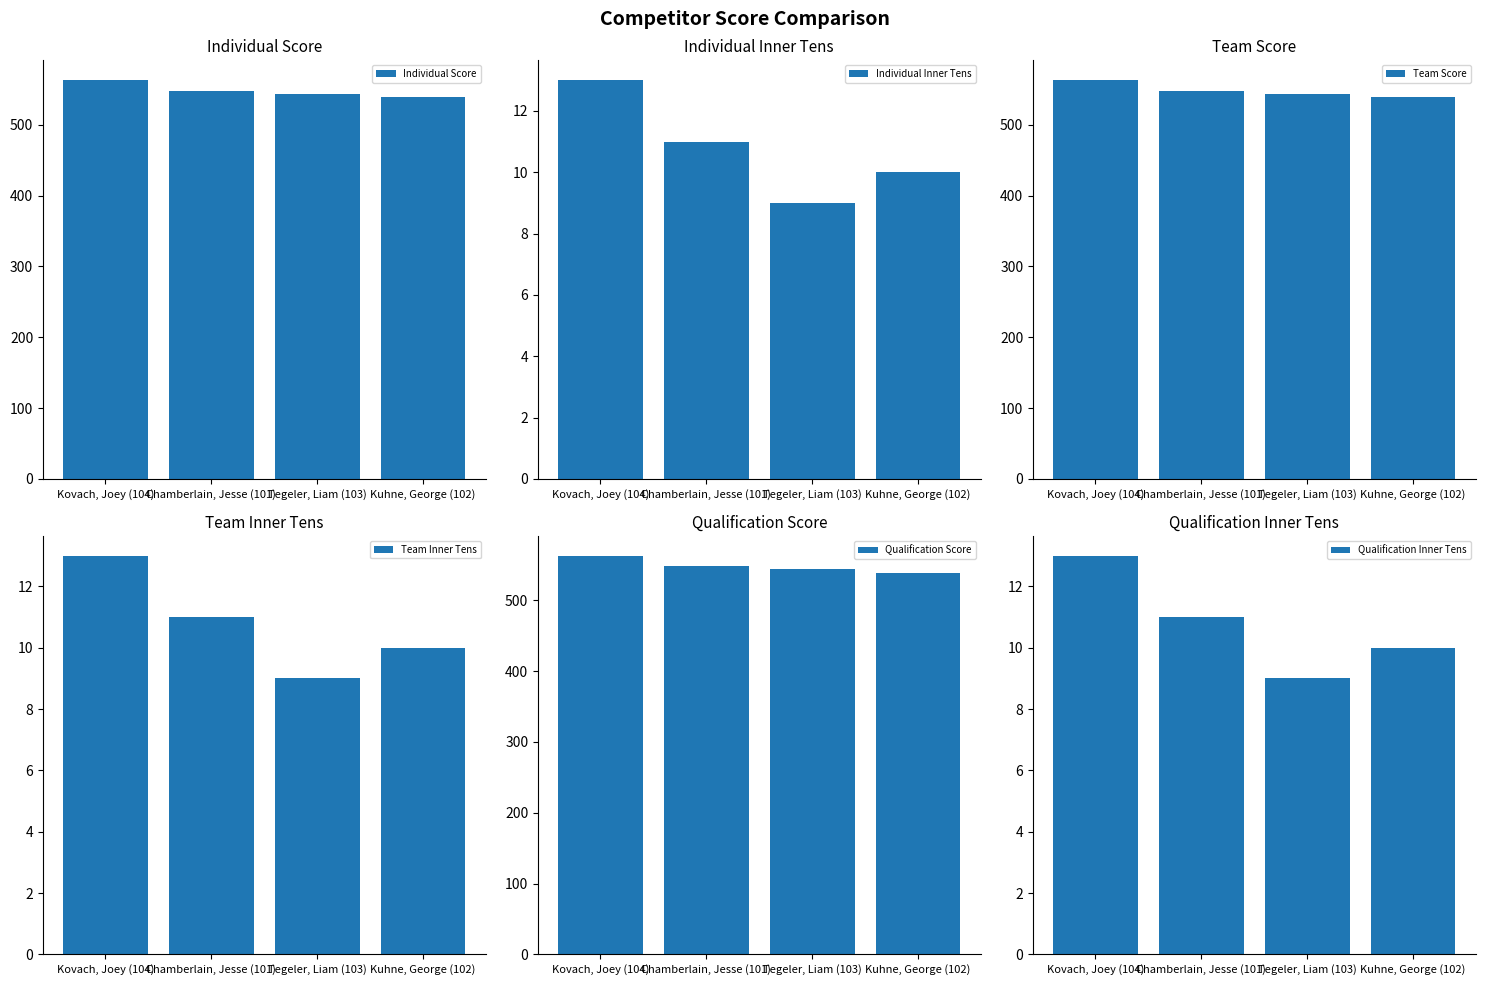

Rank the series by their maximum value, from highest to lowest.

Individual Score, Team Score, Qualification Score, Individual Inner Tens, Team Inner Tens, Qualification Inner Tens